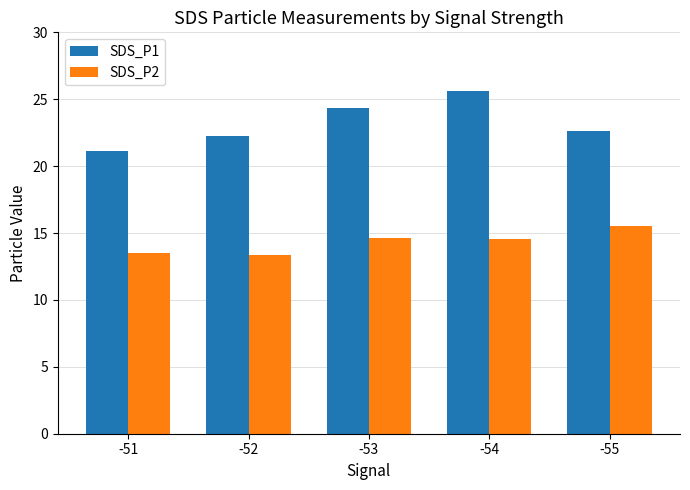

True or false: SDS_P2 has a value of 23.0 at -55.

False